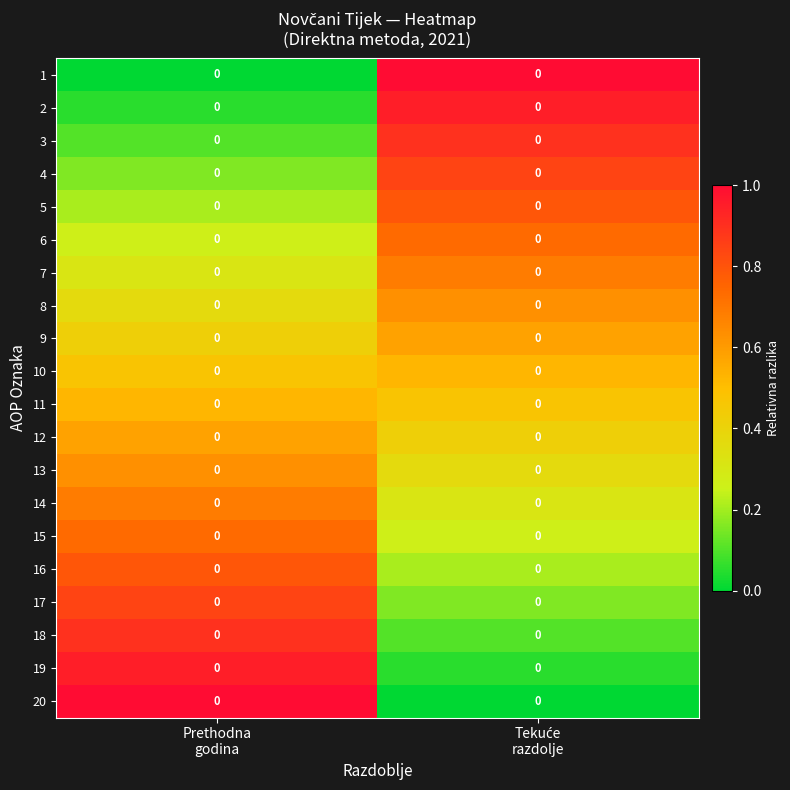

True or false: 16 has a value of 0.4 at Prethodna godina.

False